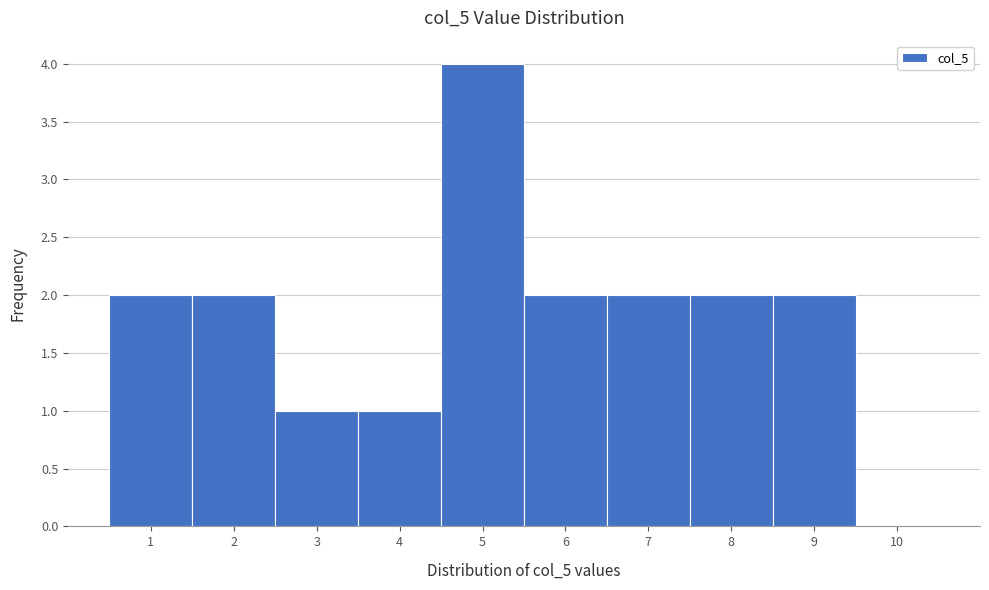

Reading left to right, list every bar in this chart as the range it spans on the x-axis followed by its height. The values are not printed on the chart, so give them approximately, as read against the axis.

0.5 to 1.5: 2
1.5 to 2.5: 2
2.5 to 3.5: 1
3.5 to 4.5: 1
4.5 to 5.5: 4
5.5 to 6.5: 2
6.5 to 7.5: 2
7.5 to 8.5: 2
8.5 to 9.5: 2
9.5 to 10.5: 0